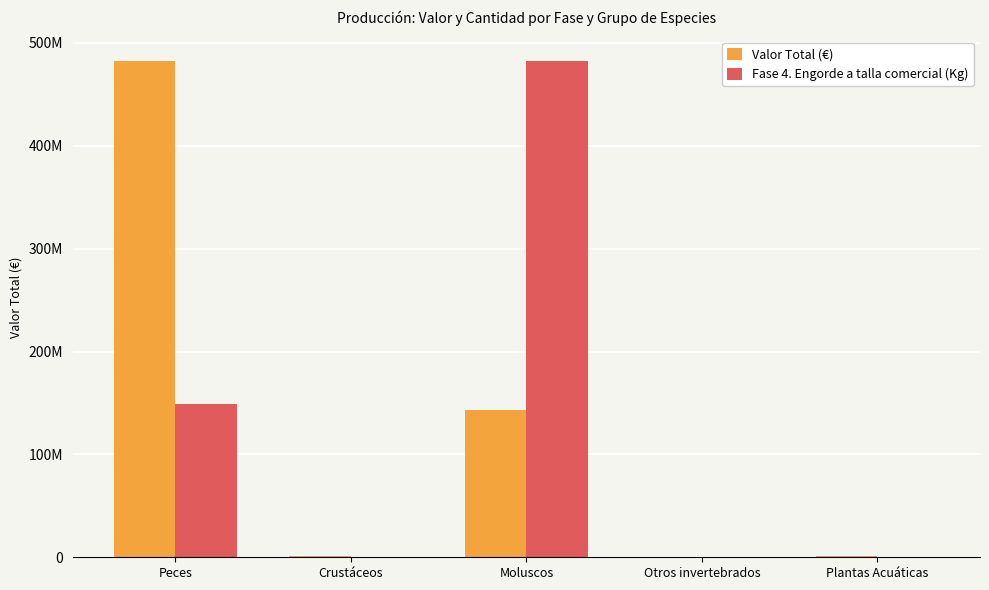

Between Crustáceos and Otros invertebrados, which is larger?

Crustáceos